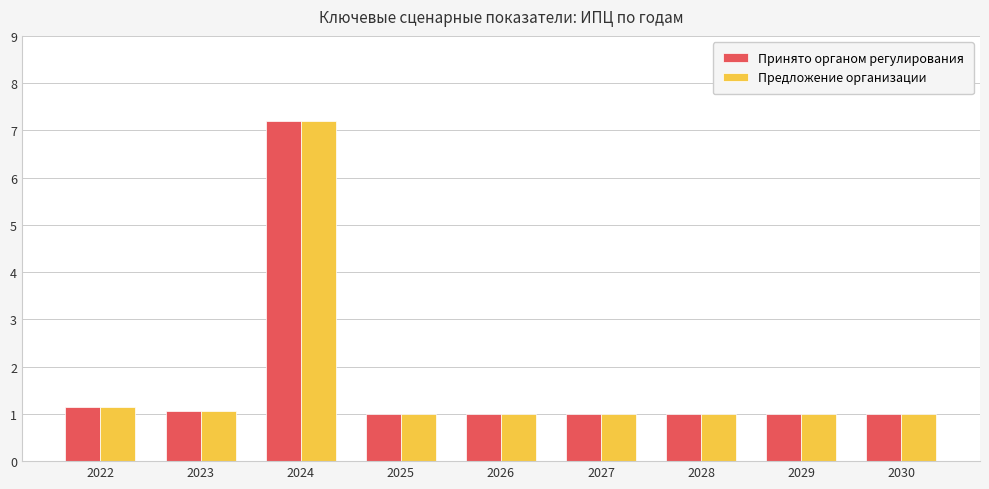

At which label does Принято органом регулирования reach its peak?

2024